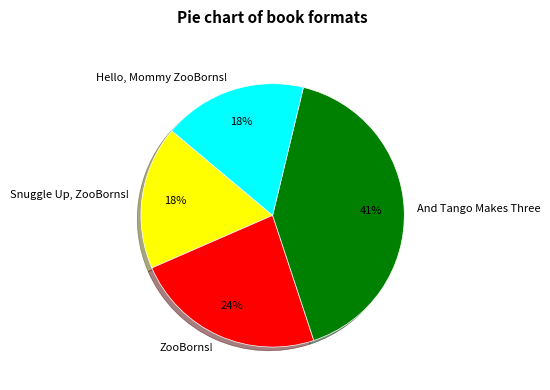

To the nearest percent, what portion does Snuggle Up, ZooBorns! represent?

18%